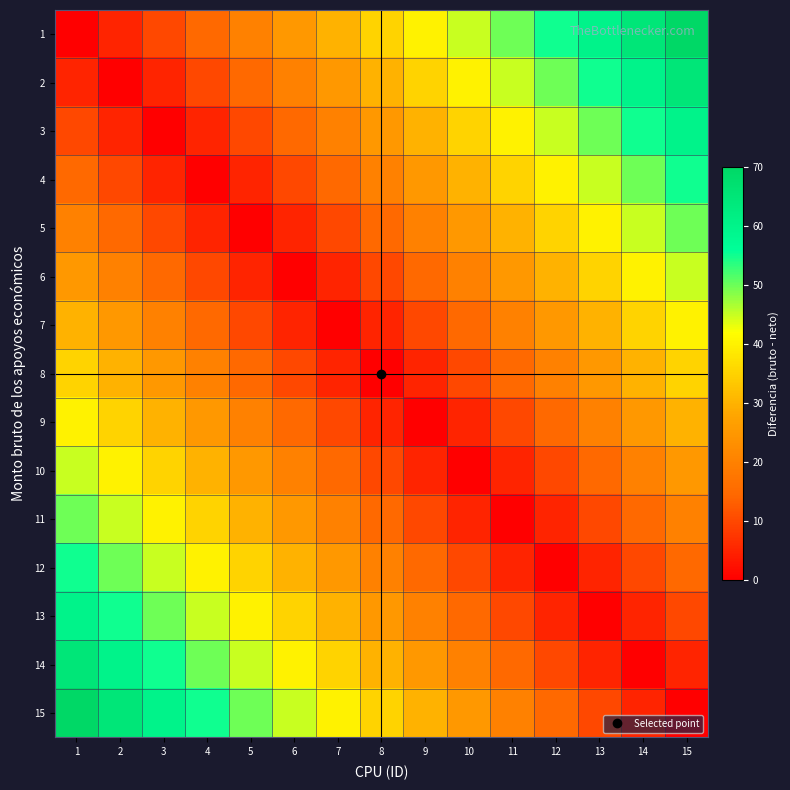

Between 5 and 2, which is larger?

5